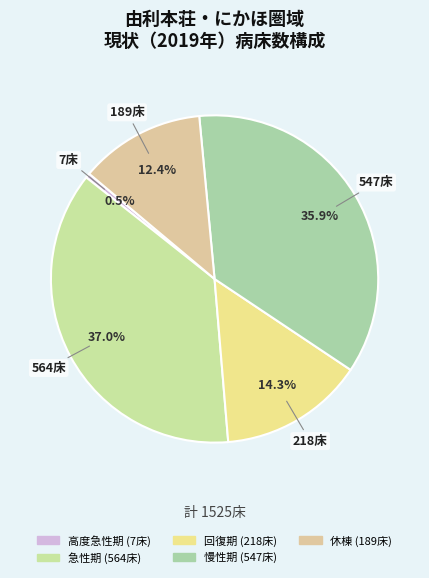

To the nearest percent, what is the difference between the largest and smallest slice percentages?

37%